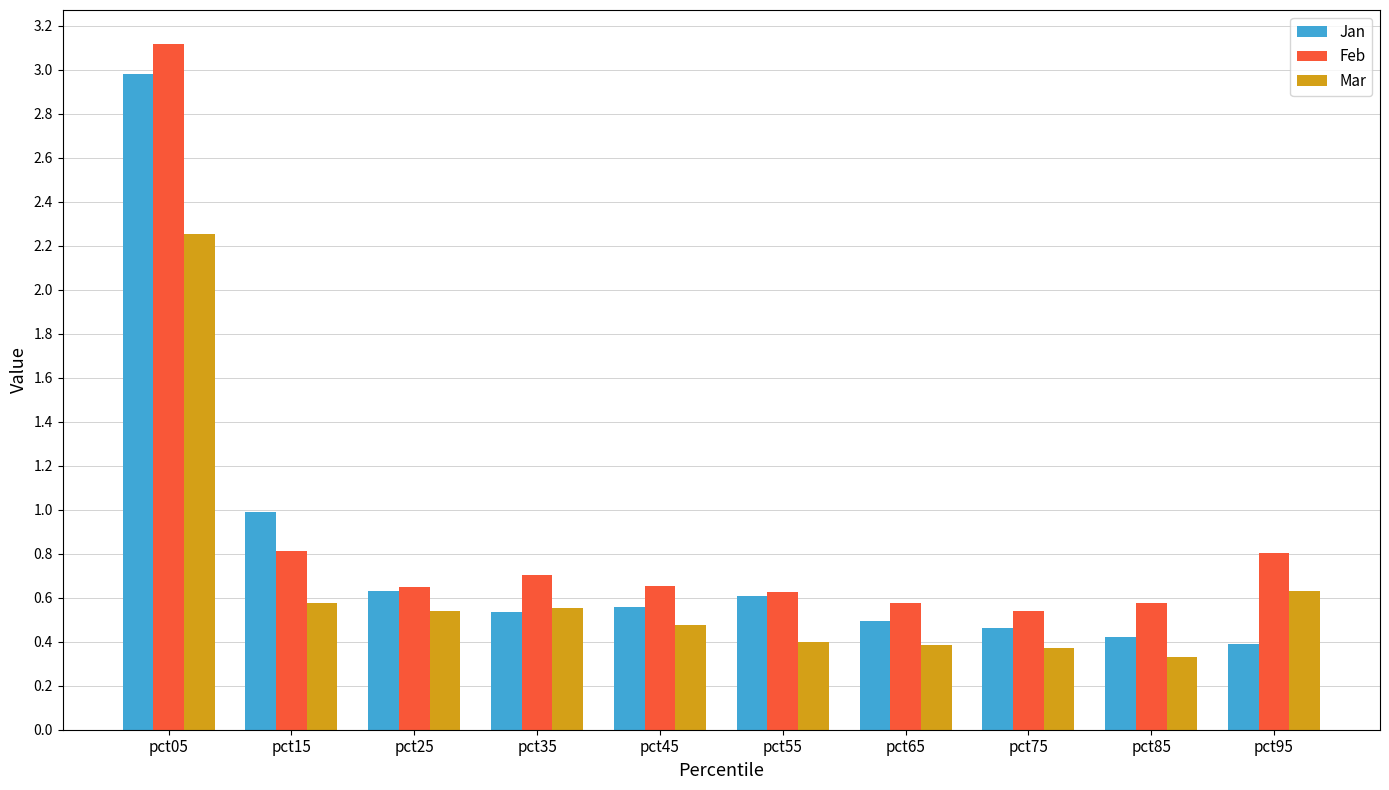

Which label corresponds to the smallest value in the chart?

pct85